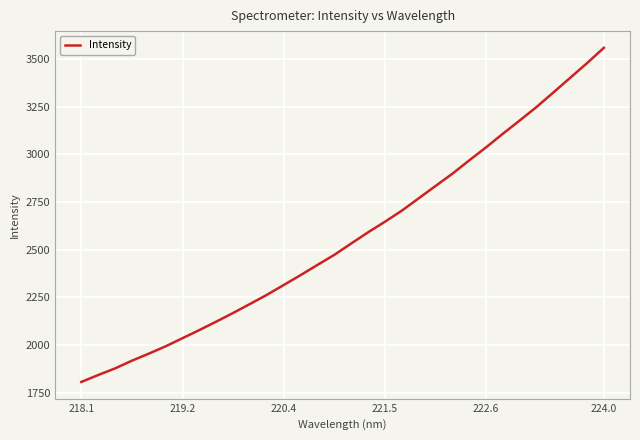

What is the difference between the maximum and minimum values?

1752.0